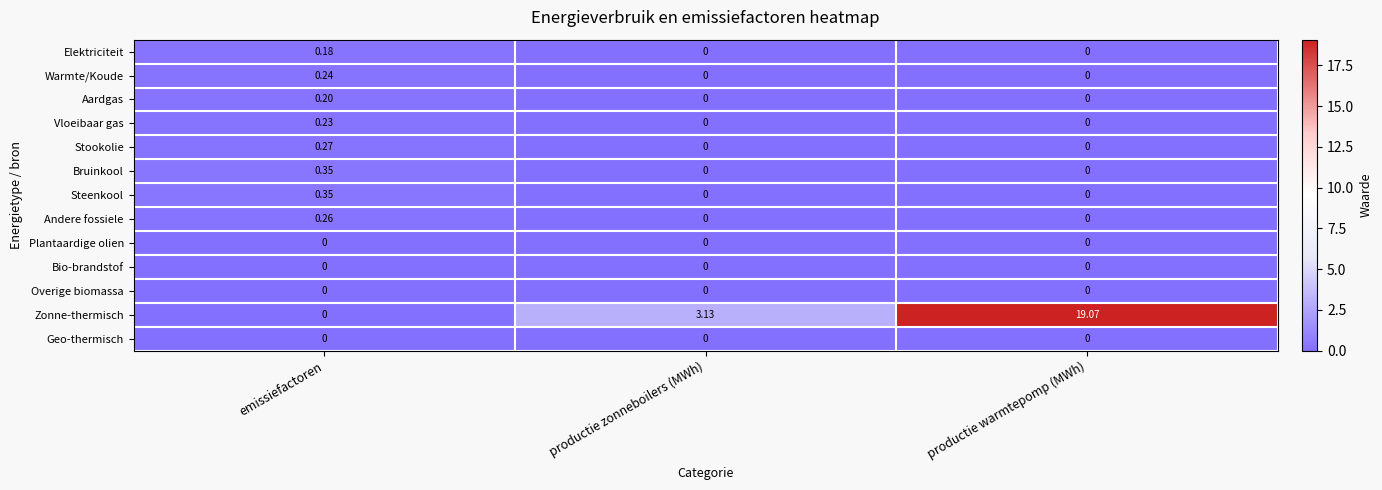

Which series changed the most between productie zonneboilers (MWh) and productie warmtepomp (MWh)?

Zonne-thermisch